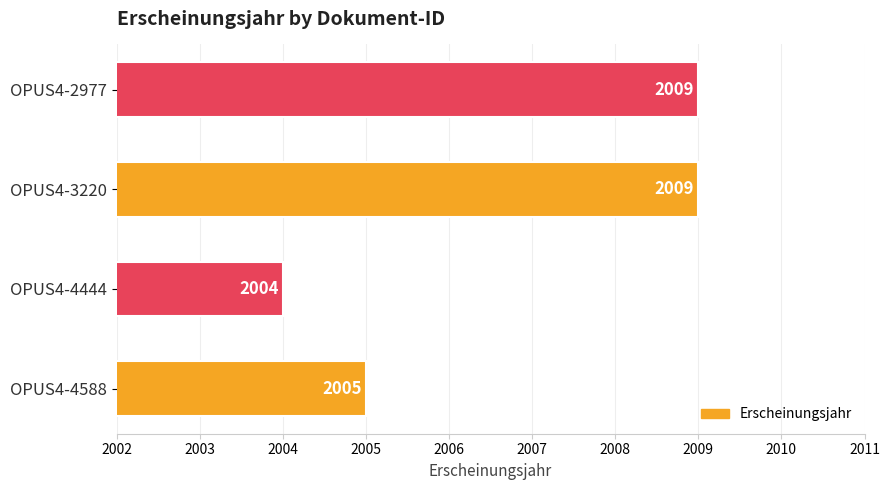

What is the maximum value shown in the chart?

2009